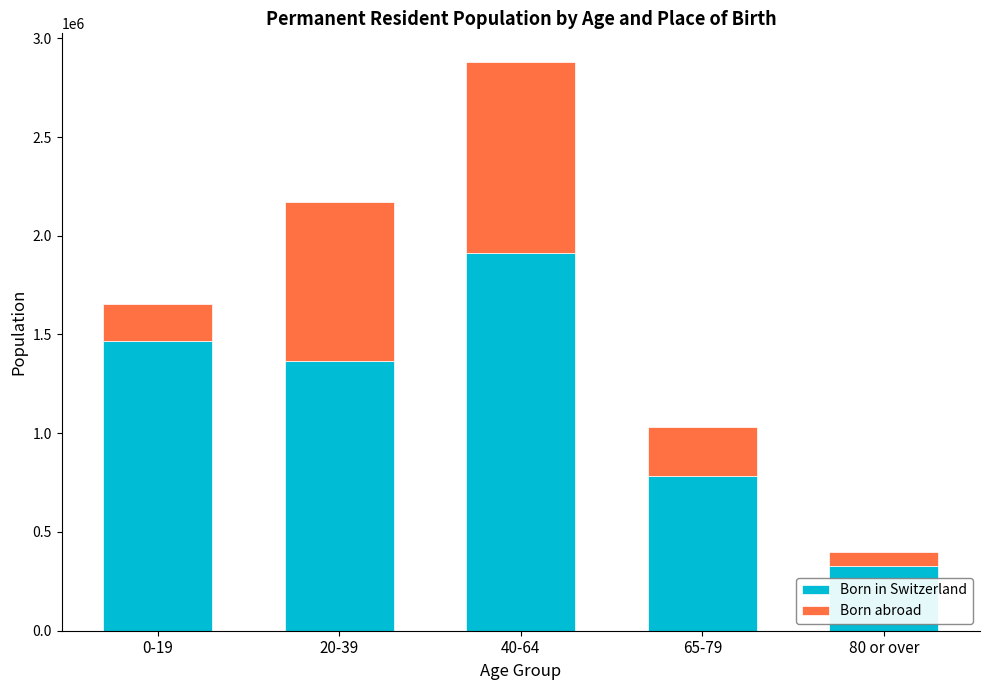

What is the difference between the maximum and second lowest values in the Born in Switzerland series?

1128536